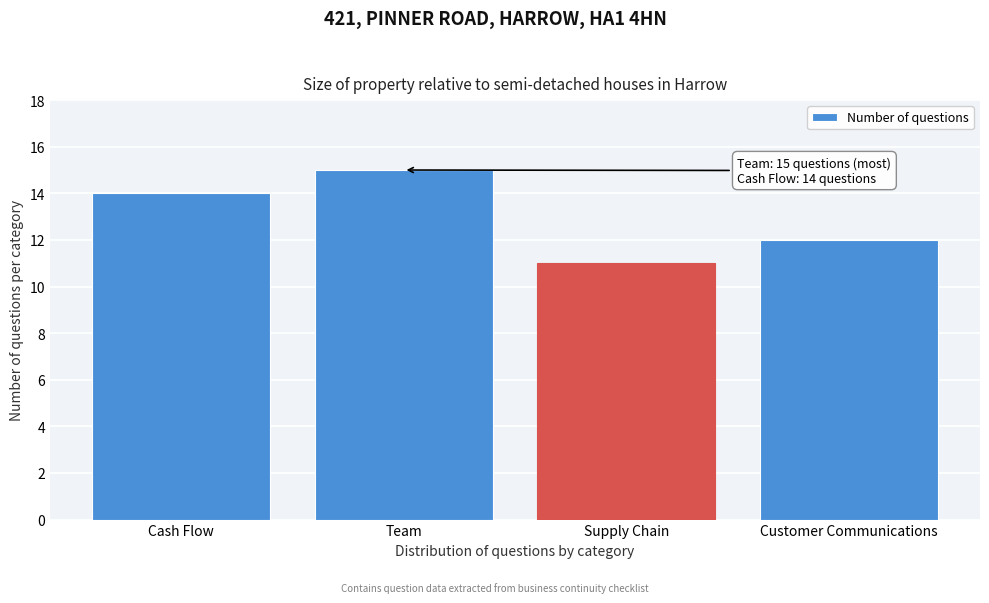

Reading right to left, what are all the values shown in this chart?

Customer Communications=12	Supply Chain=11	Team=15	Cash Flow=14